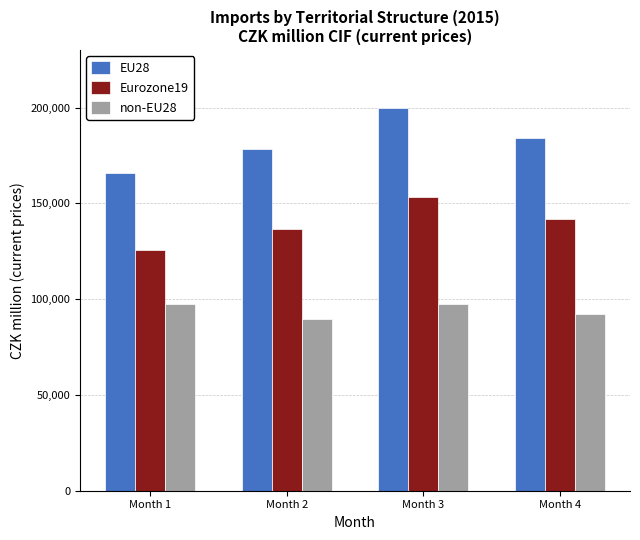

How many categories are shown in the chart?

4